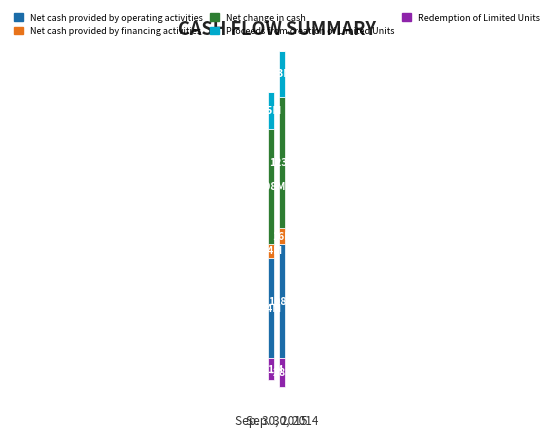

How many data points in Net cash provided by operating activities are less than 107542713?

1